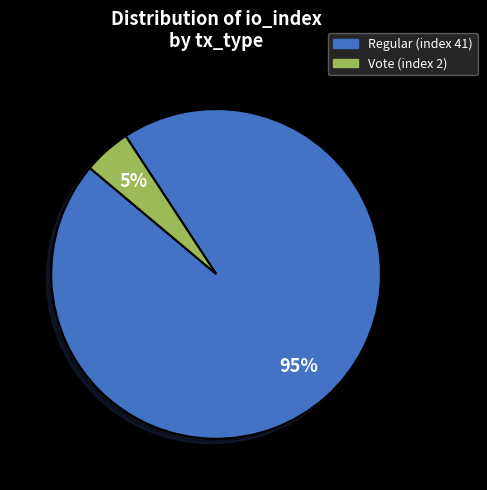

What is the largest slice in the pie chart?

Regular (index 41)